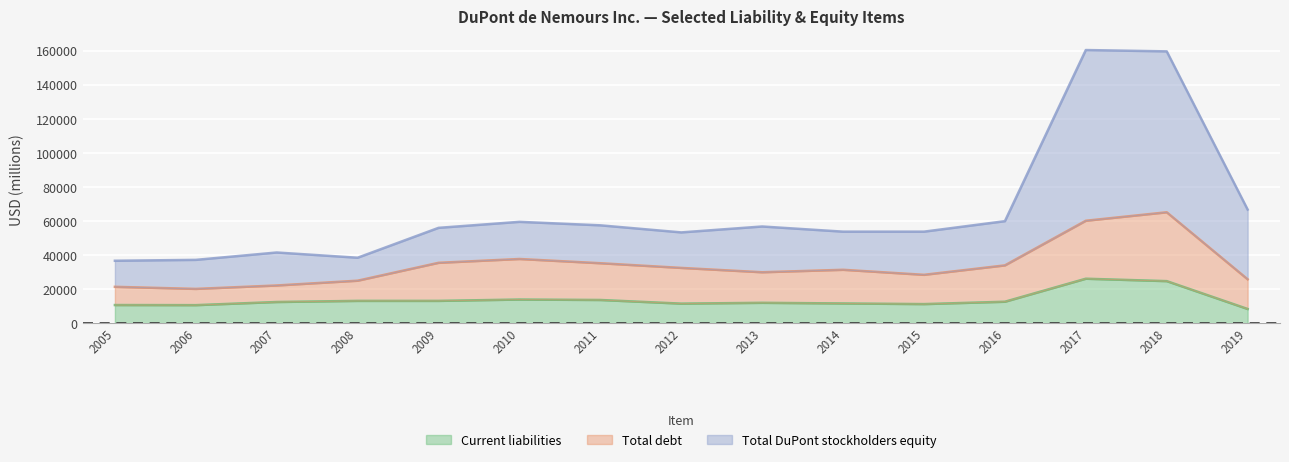

Which category has the lowest value across all series?

2019